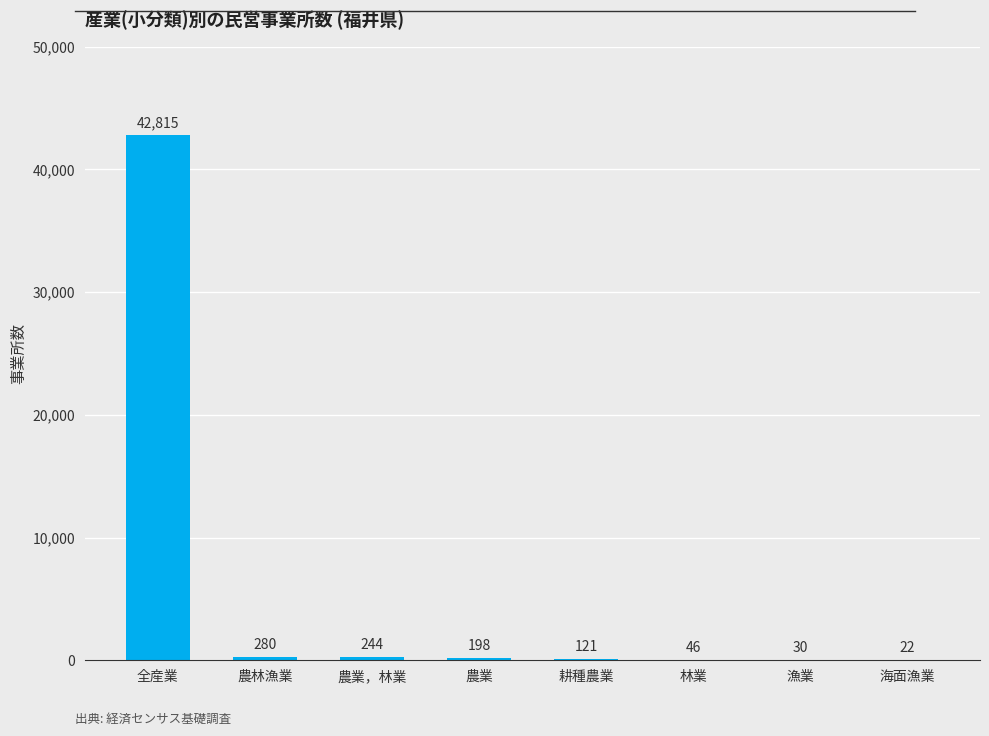

At which label does the data first exceed 198?

全産業